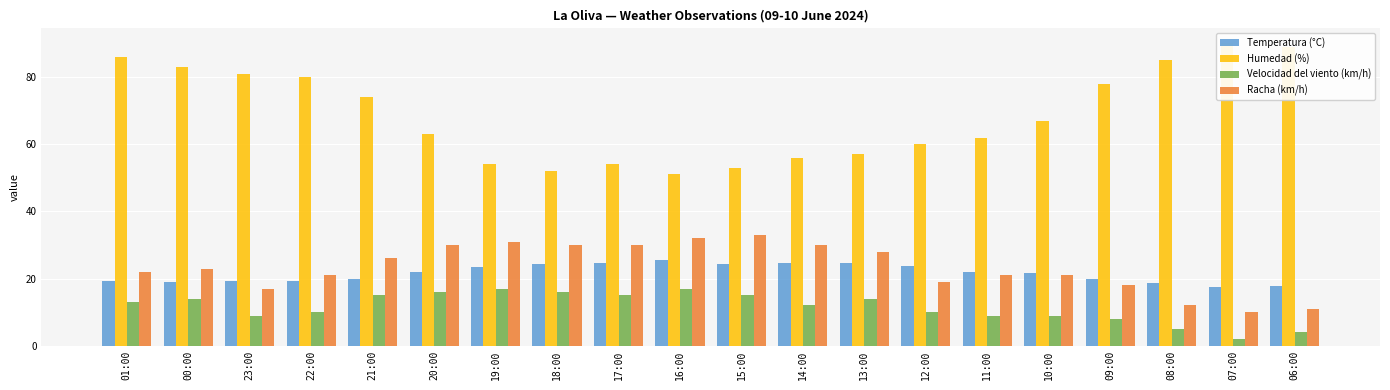

Is the value of Racha (km/h) at 00:00 greater than the value of Temperatura (°C) at 21:00?

Yes